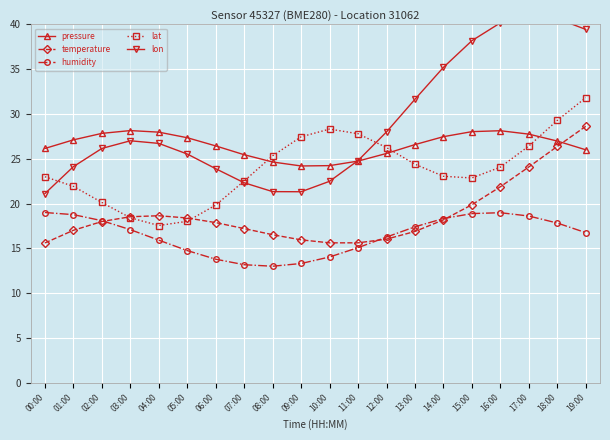

Which series has the largest total across all categories?

lon